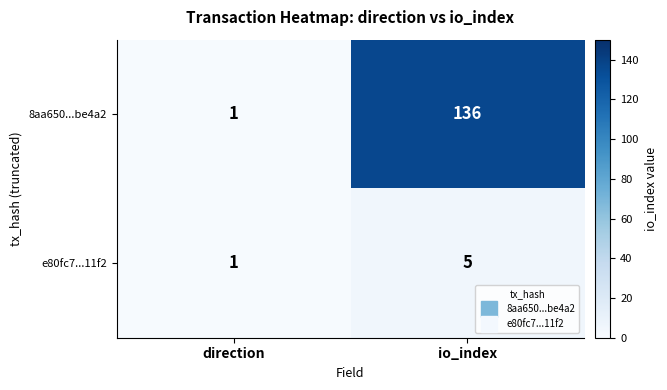

Which series changed the most between direction and io_index?

8aa650...be4a2